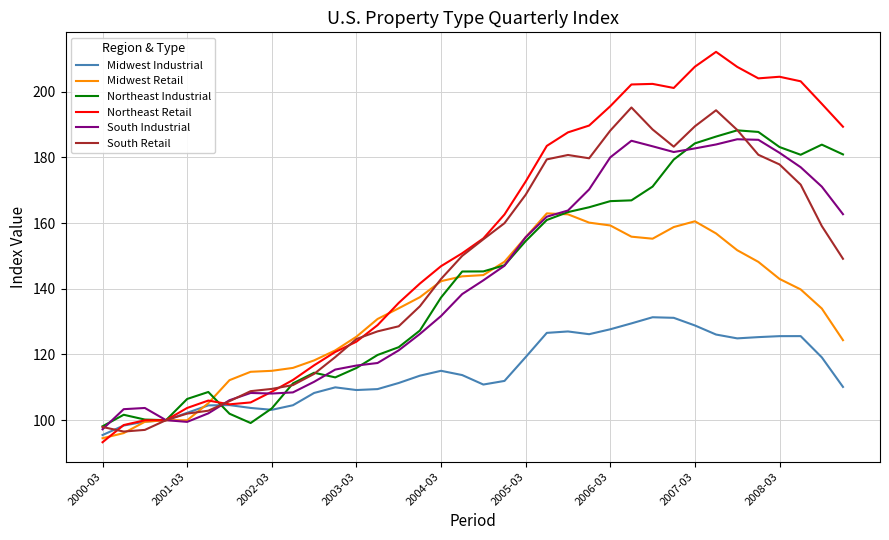

What is the minimum value shown in the chart?

93.3